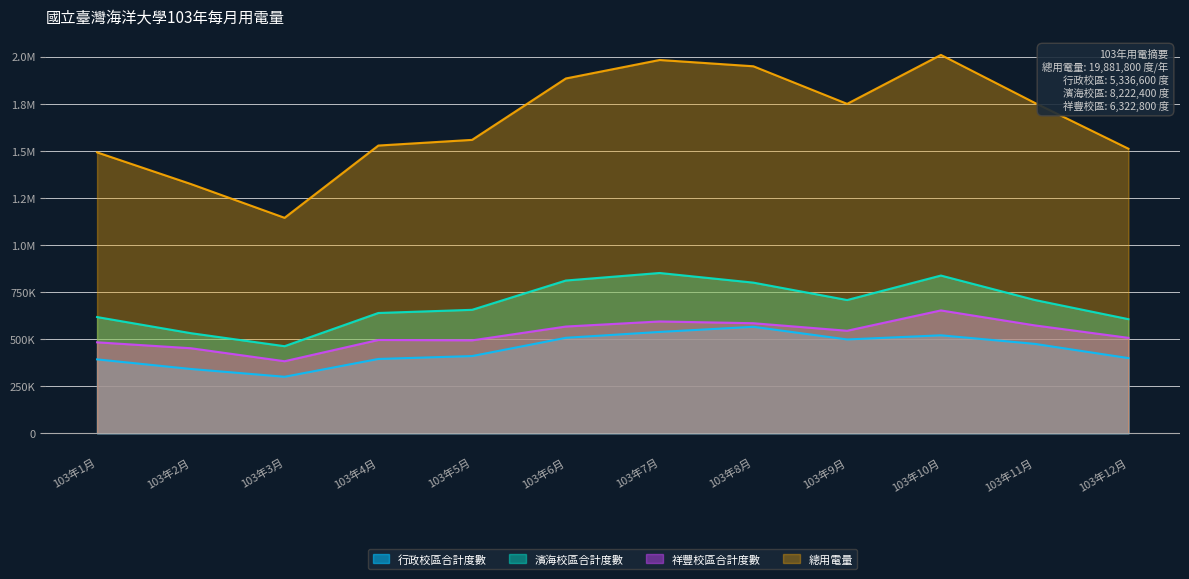

What are all the series names shown in the legend?

行政校區合計度數, 濱海校區合計度數, 祥豐校區合計度數, 總用電量